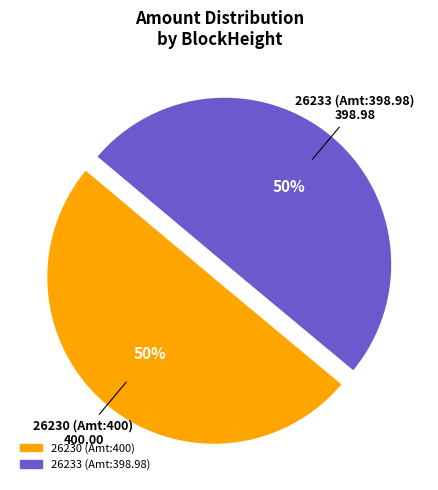

Is it true that 26230 is 90% of the pie?

False